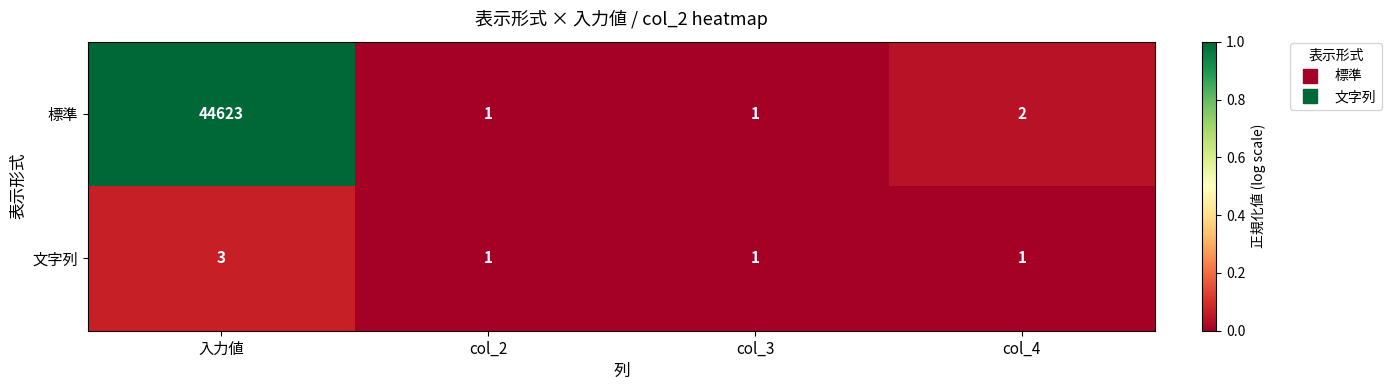

Is it true that 文字列 equals 1 at col_4?

True